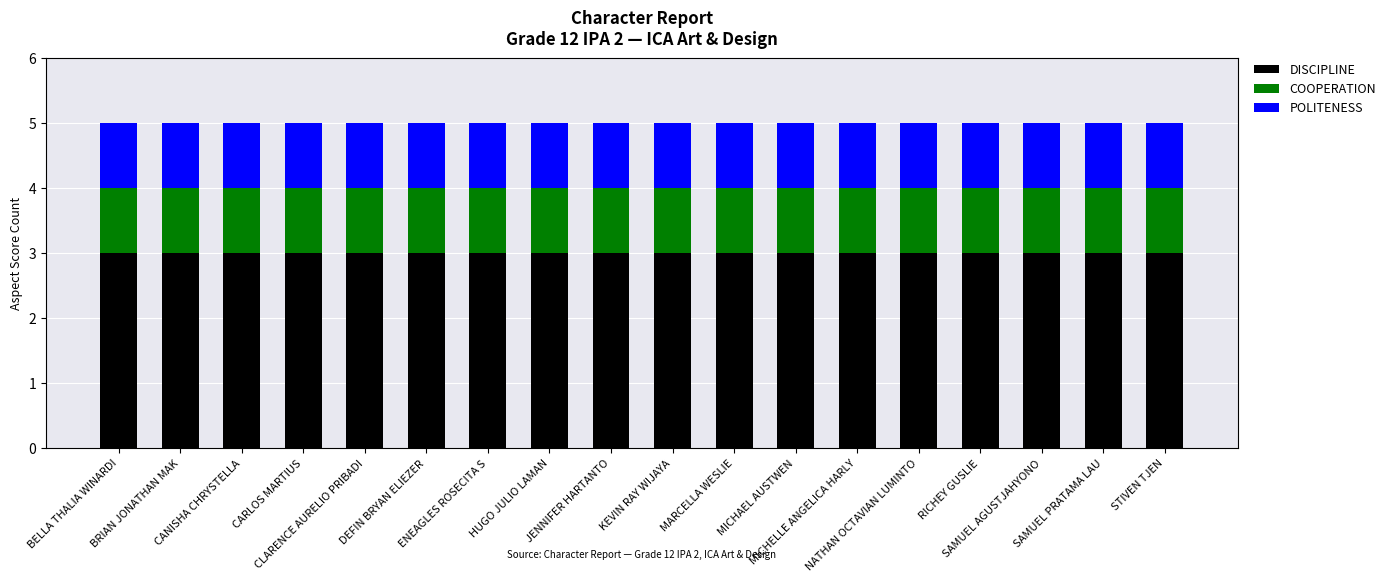

What is the average value of the DISCIPLINE series?

3